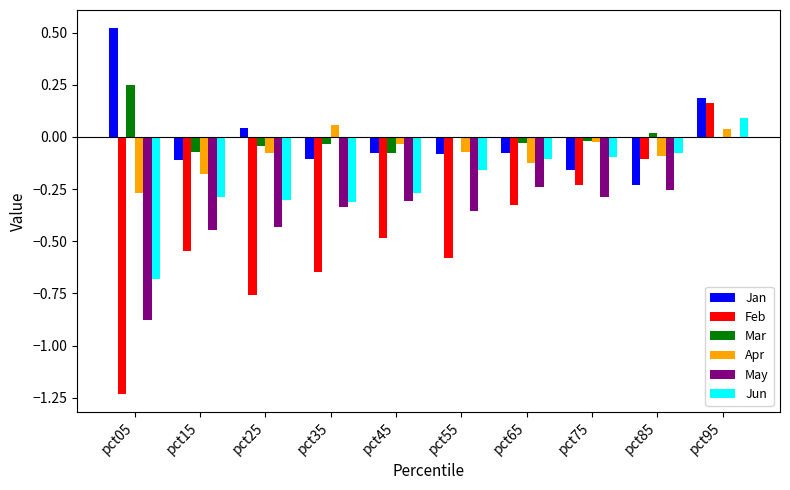

How many categories are shown in the chart?

10